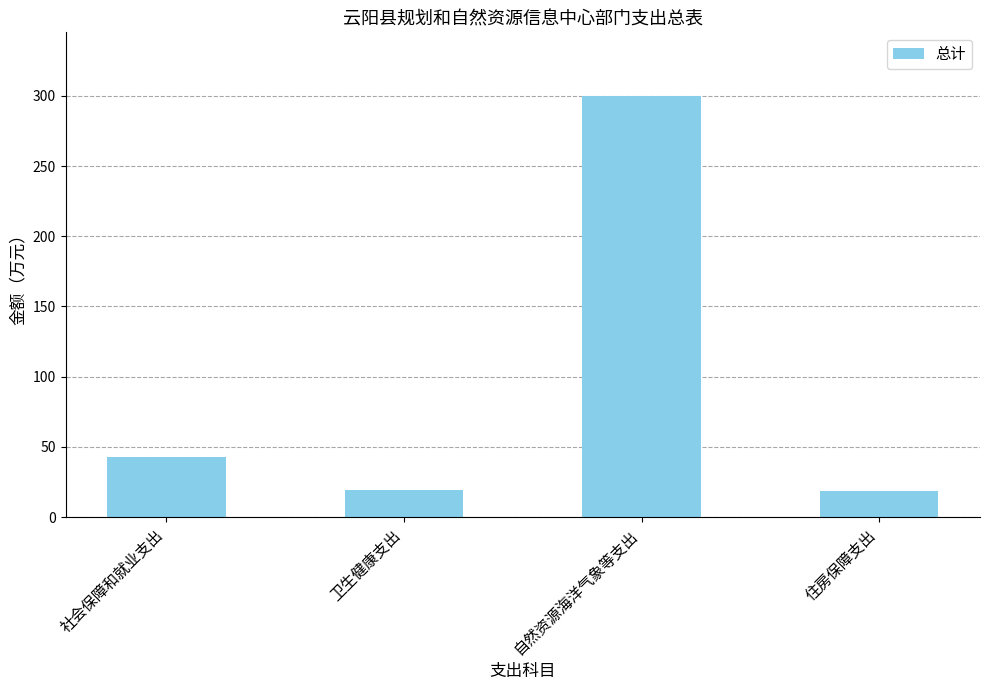

What is the ratio of the value at 社会保障和就业支出 to the value at 自然资源海洋气象等支出?

0.1